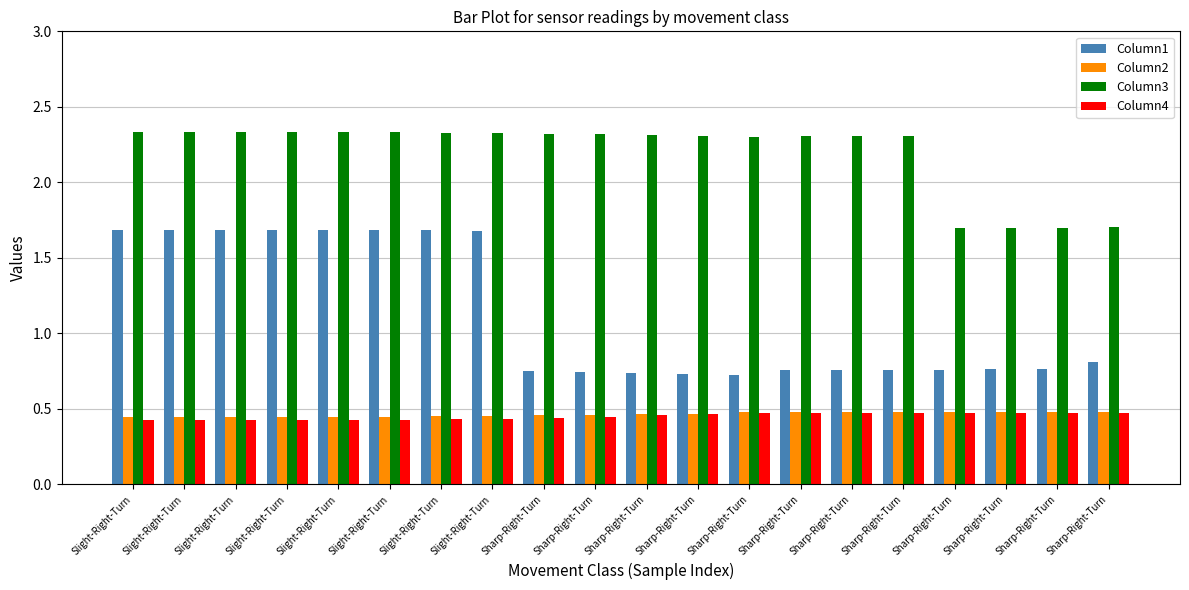

Which series has the widest spread of values?

Column1